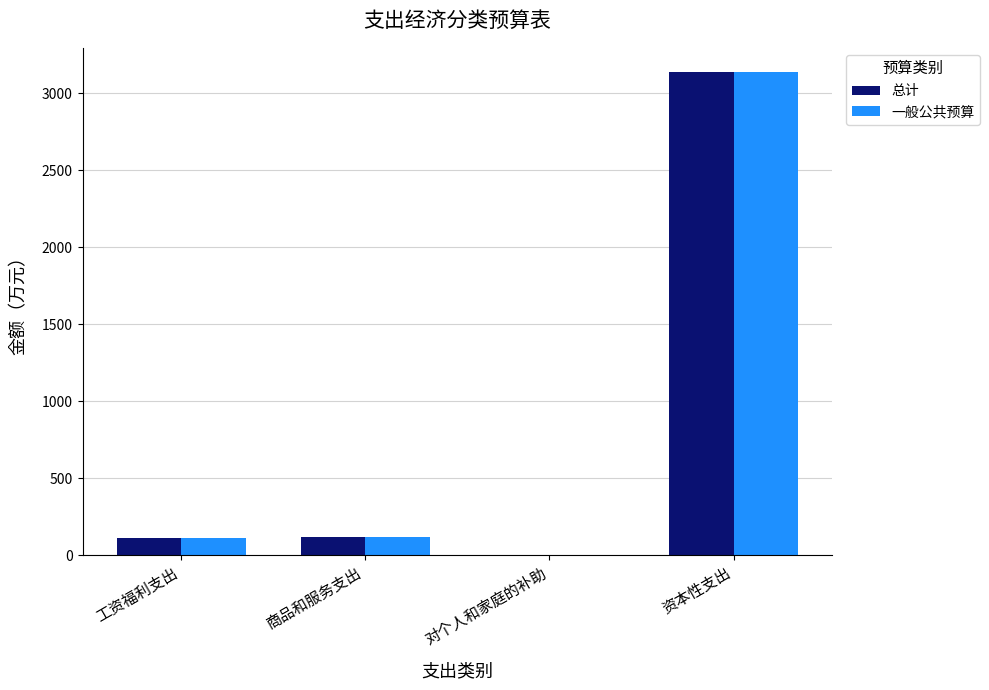

At which category is the sum across all series the highest?

资本性支出